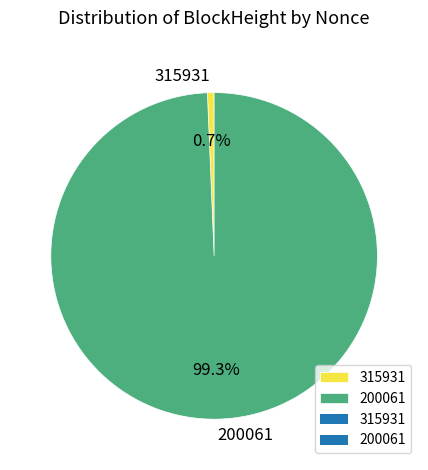

Between 315931 and 200061, which is larger?

200061